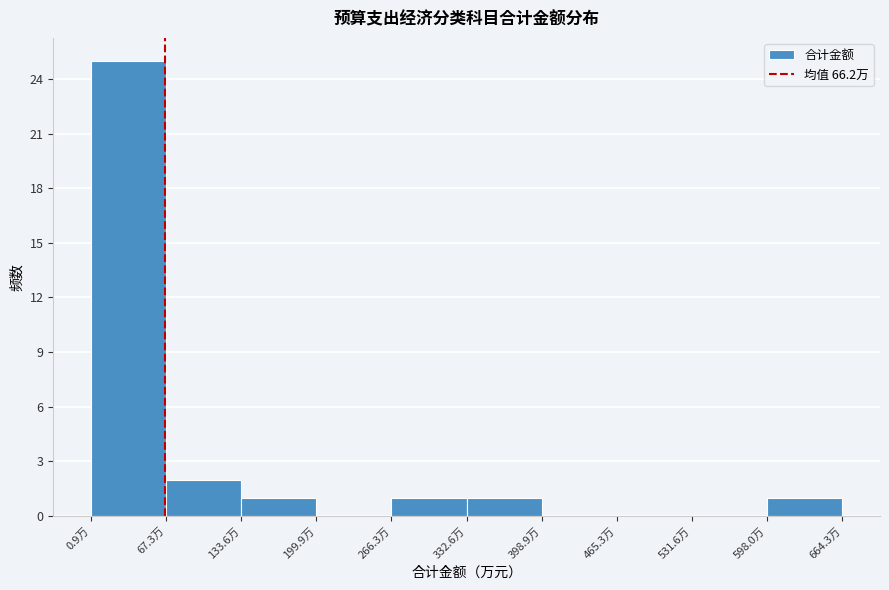

What is the height of the bar covering 330 to 400 on the x-axis? Neither the bar edges nor the heights are printed on the chart, so give them approximately, as read against the axes.

1